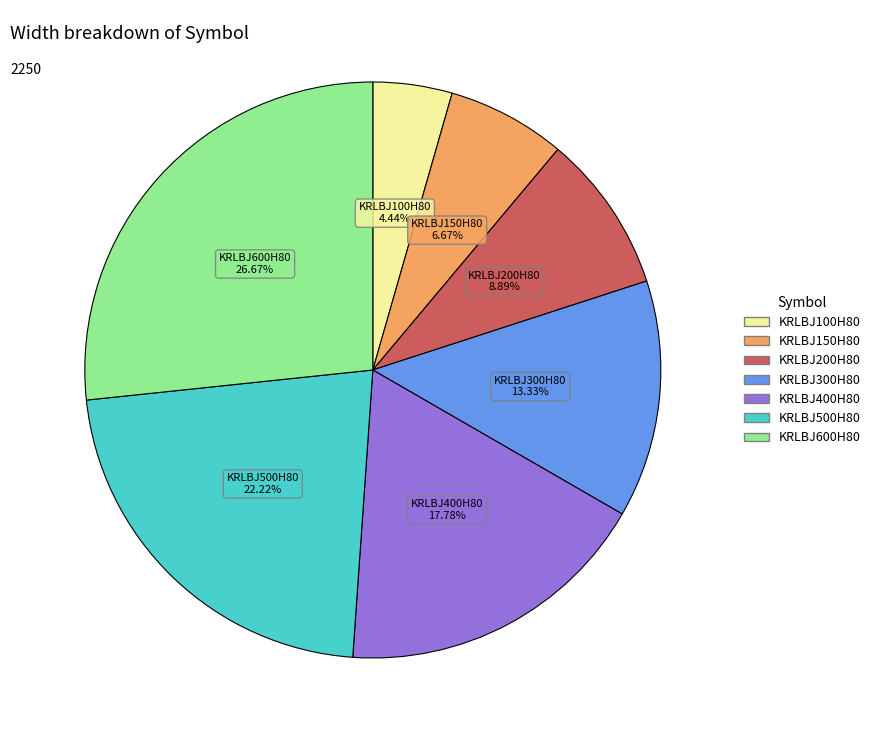

What is the largest slice in the pie chart?

KRLBJ600H80